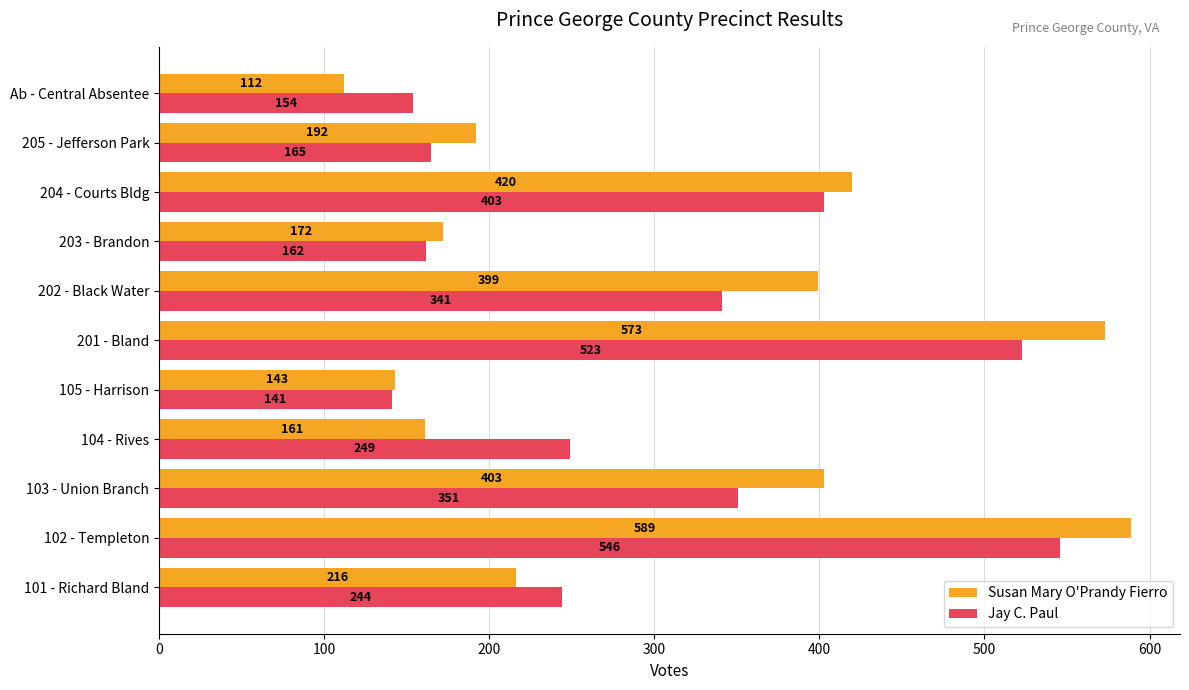

What is the approximate value of Susan Mary O'Prandy Fierro at 201 - Bland, to the nearest 10?

570